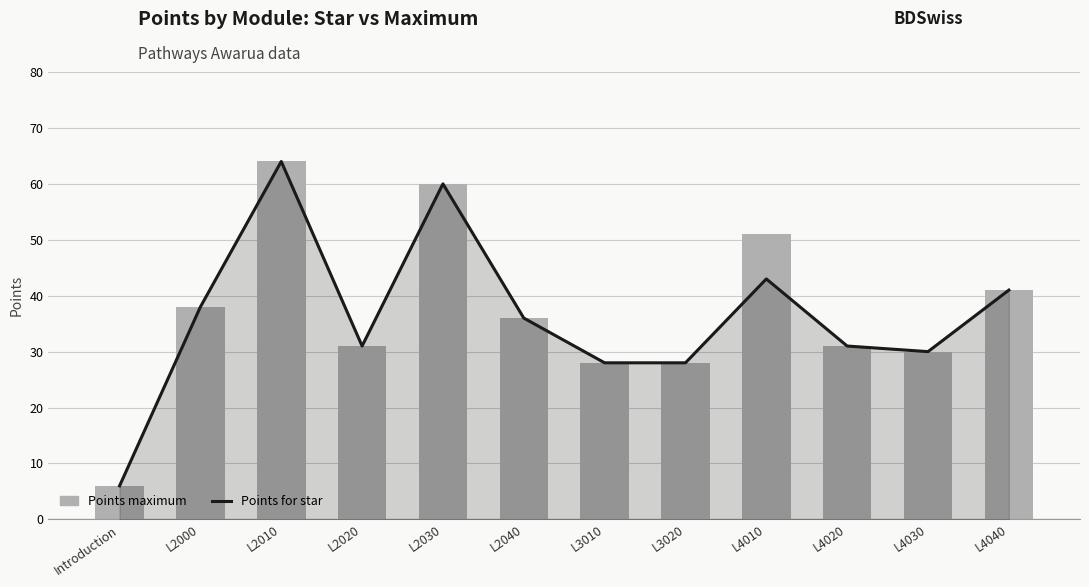

What is the sum of all Points for star values?

436